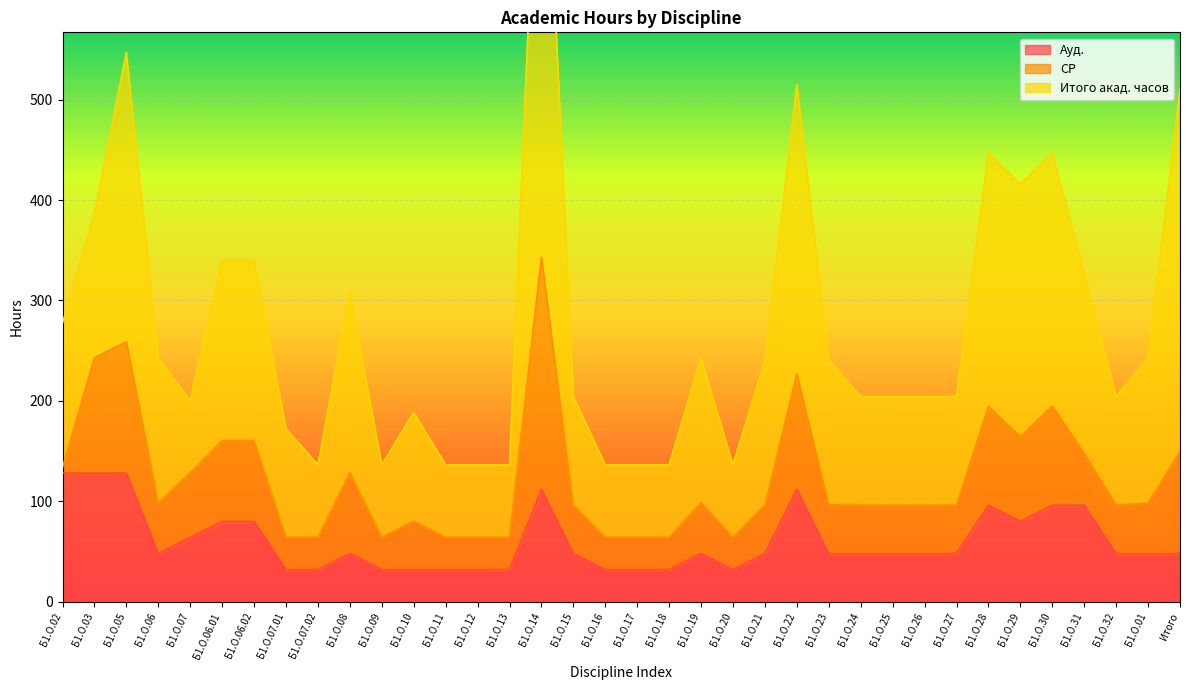

True or false: Итого акад. часов and СР cross at least once.

False